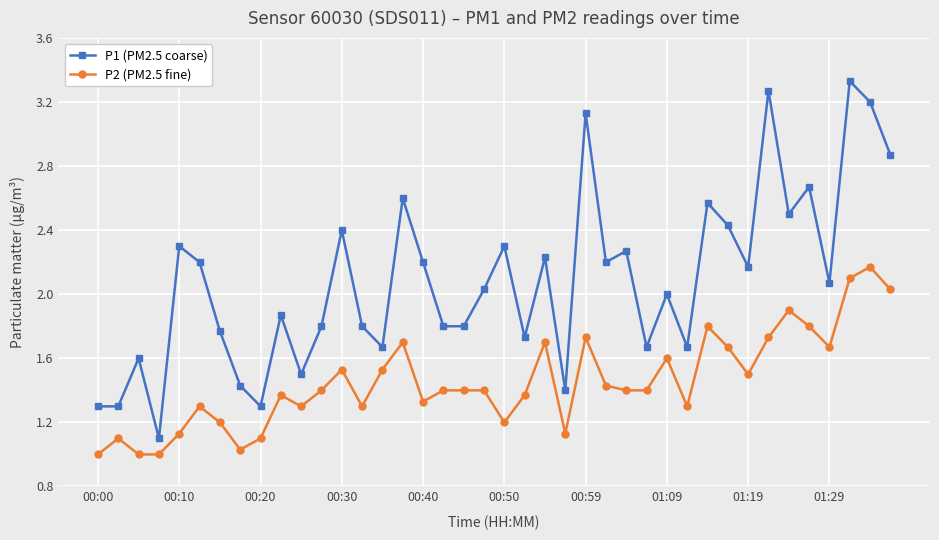

Which series has the largest range (max minus min)?

P1 (PM2.5 coarse)